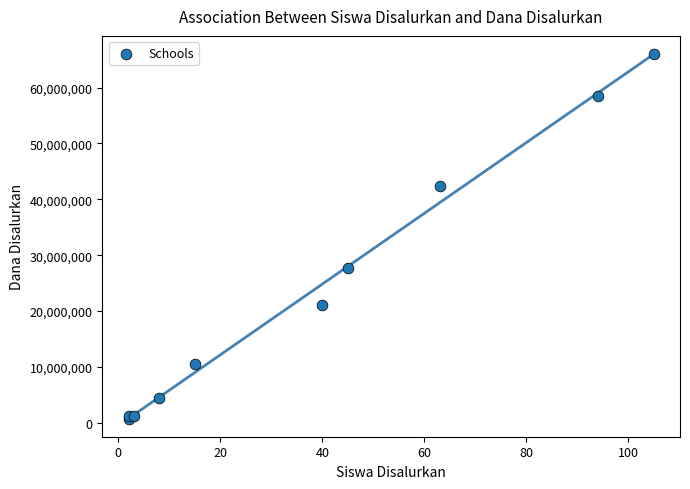

What Y value in the scatter plot is closest to 33375000?

27750000